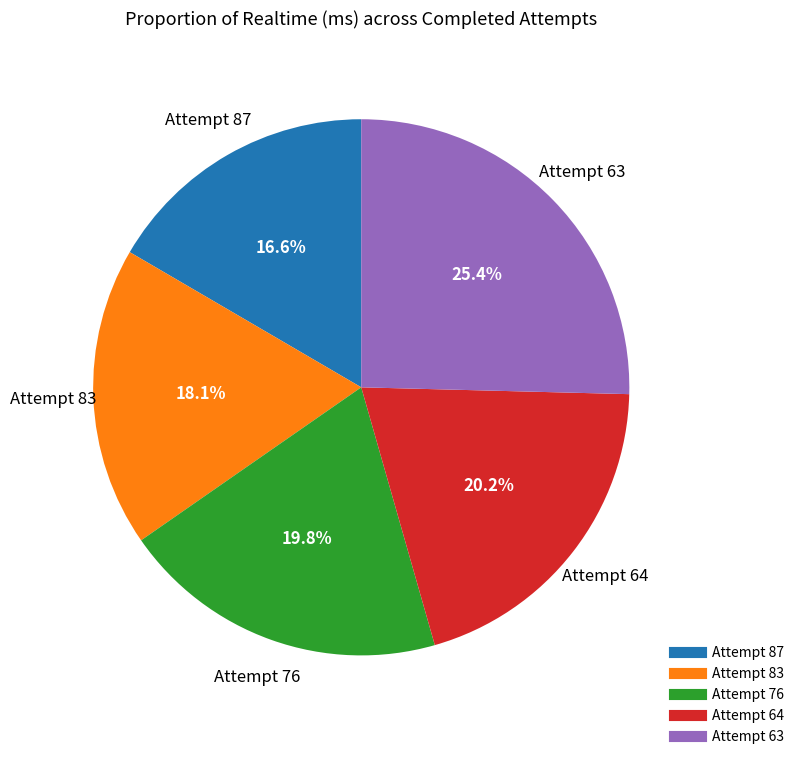

What is the ratio of the value at Attempt 64 to the value at Attempt 63?

0.8